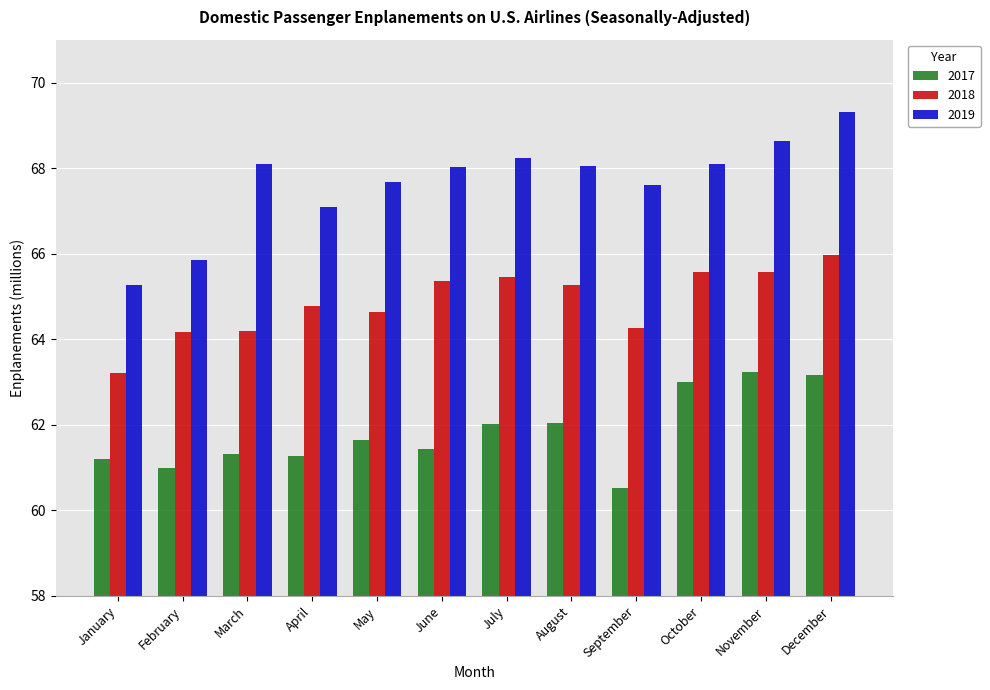

Is it true that 2017 equals 61.4 at June?

True